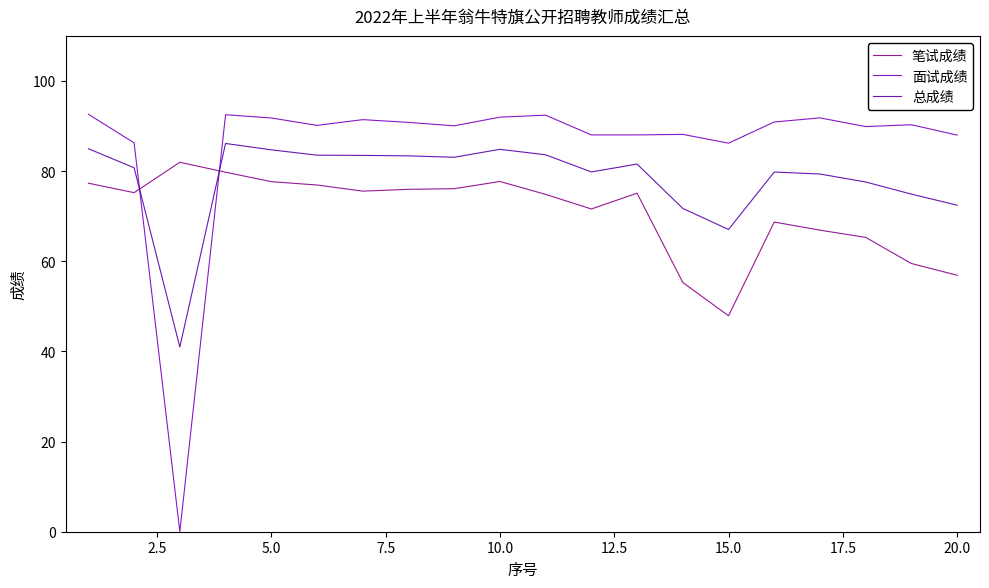

What is the average value of the 总成绩 series?

78.2